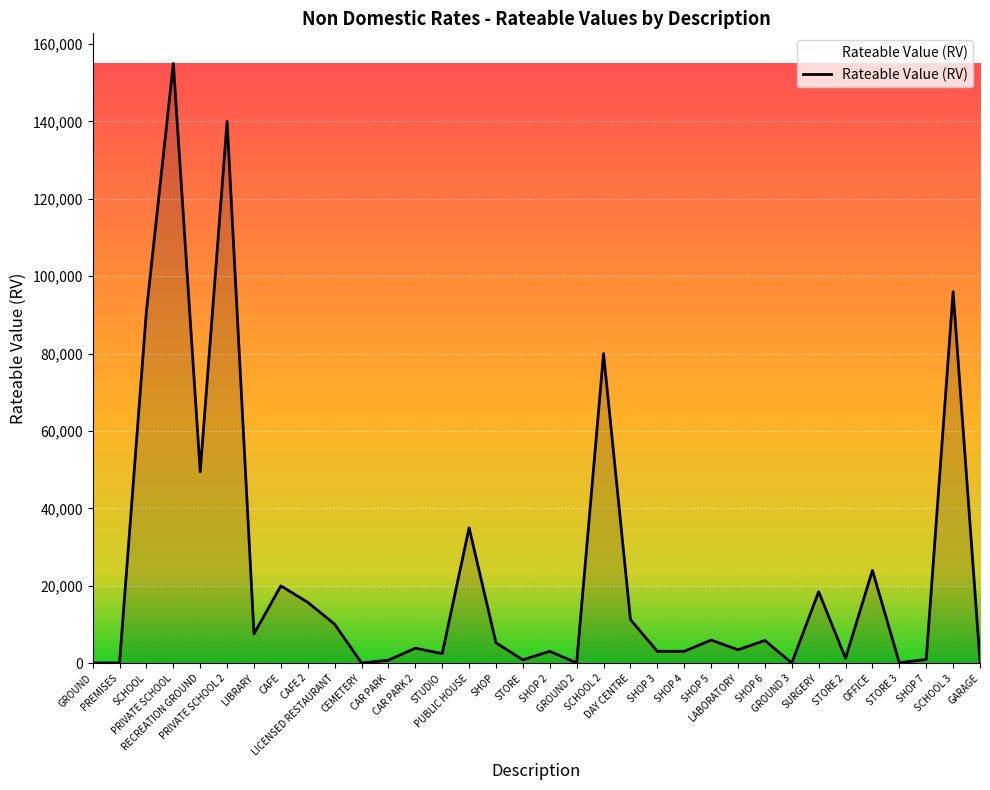

True or false: the data has more than 2 interior local peaks.

True